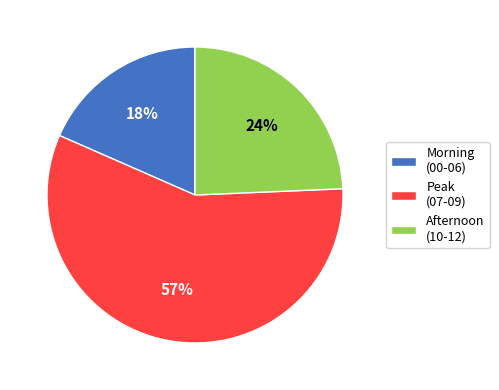

Which category has the smallest portion of the pie?

Morning (00-06)